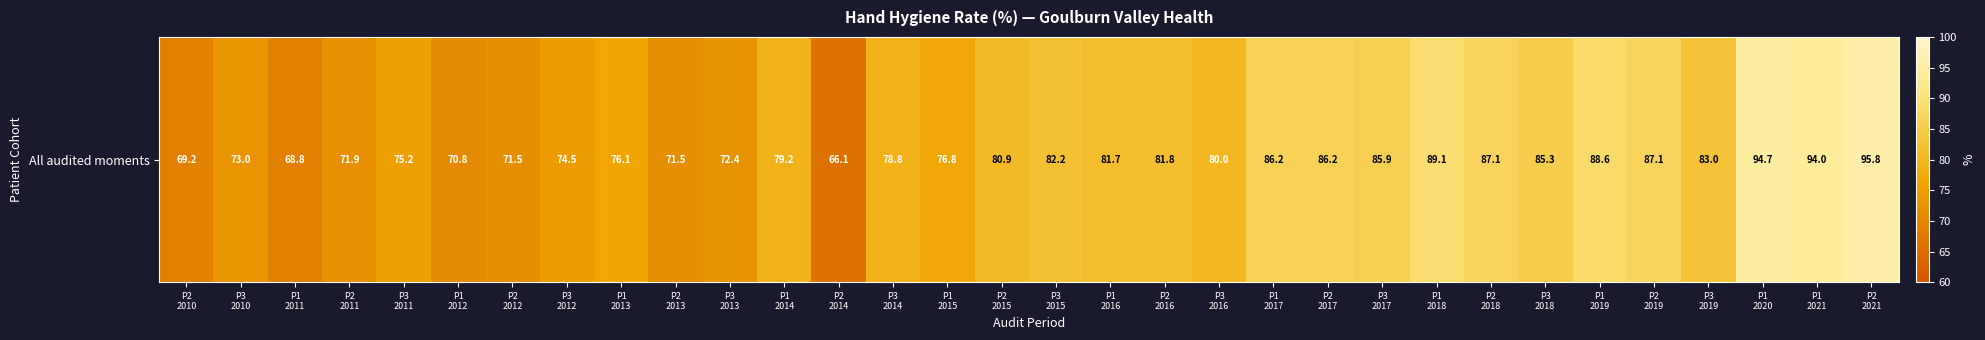

What is the change in value from P3
2016 to P1
2017?

+6.2